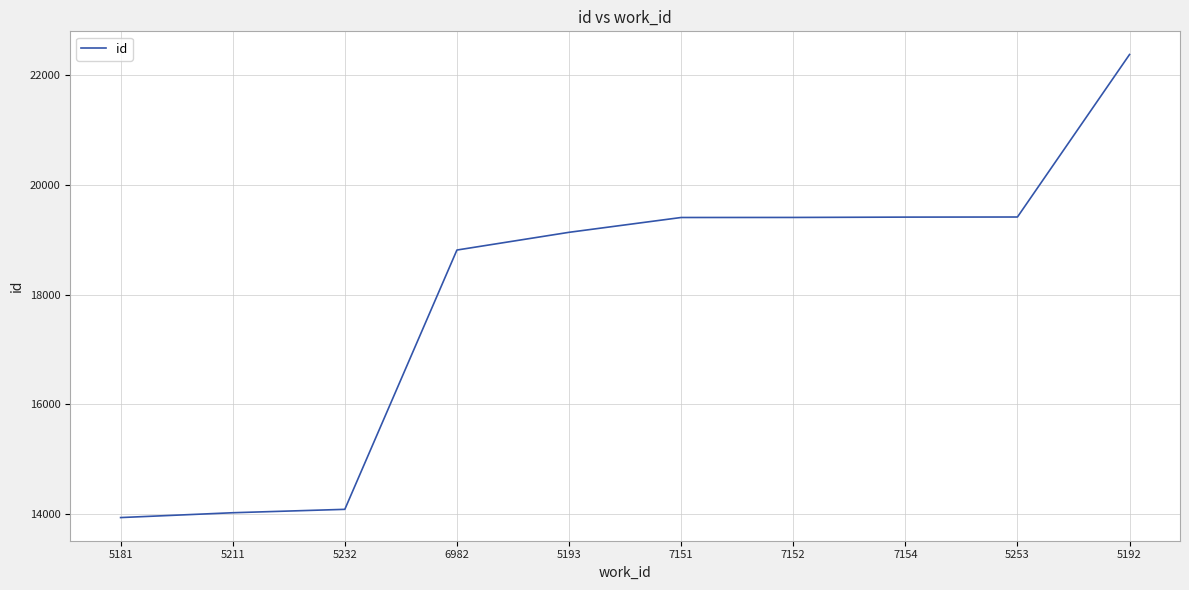

Which has a higher value, 5232 or 7151?

7151